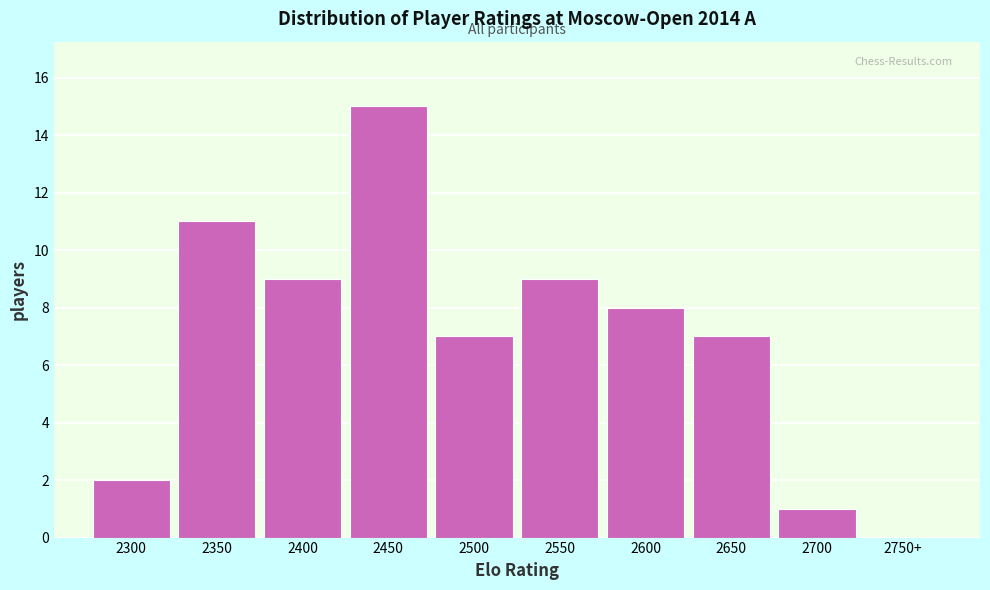

Reading left to right, extract all data points from this chart.

2300=2	2350=11	2400=9	2450=15	2500=7	2550=9	2600=8	2650=7	2700=1	2750+=0